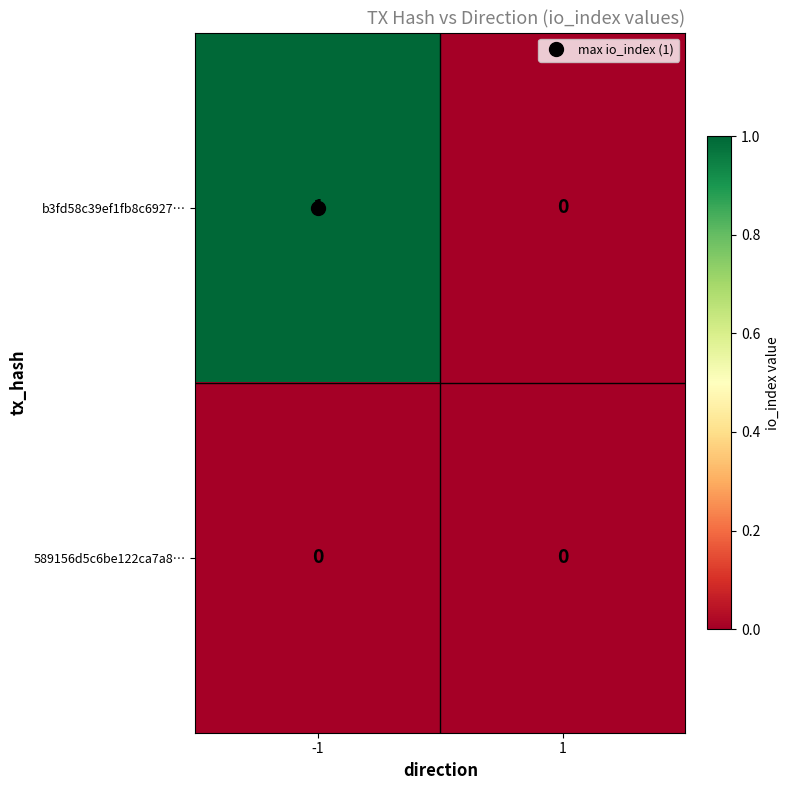

Is it true that 589156d5c6be122ca7a8… equals 0 at -1?

True